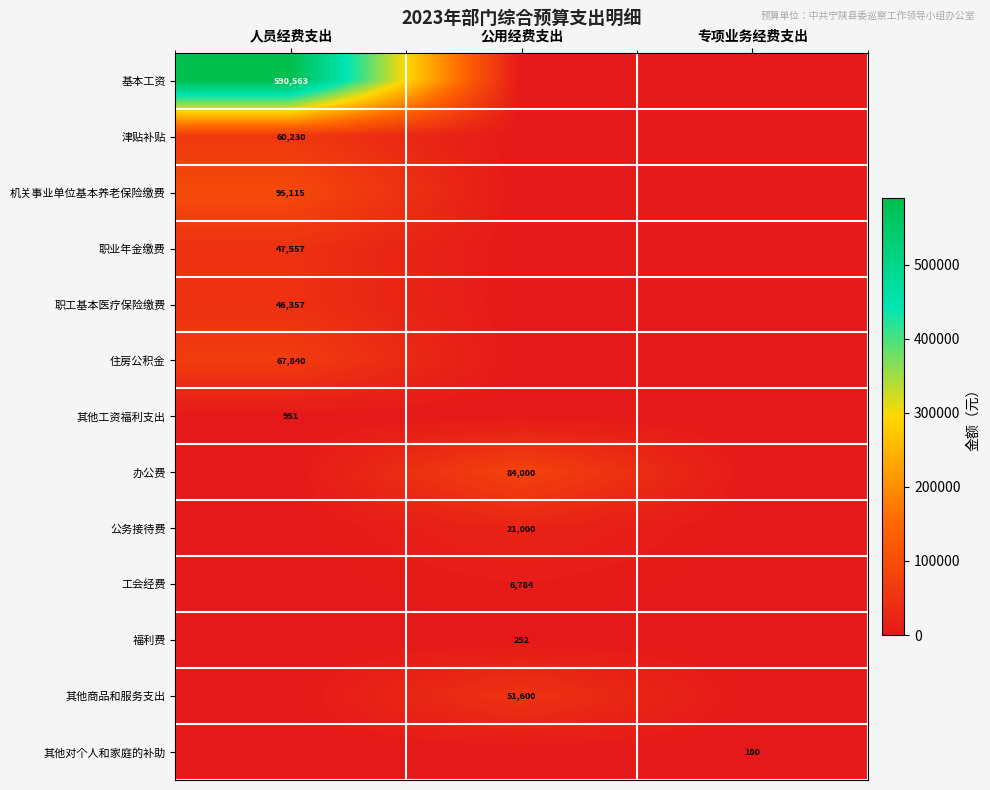

Is it true that 福利费 equals 252 at 公用经费支出?

True